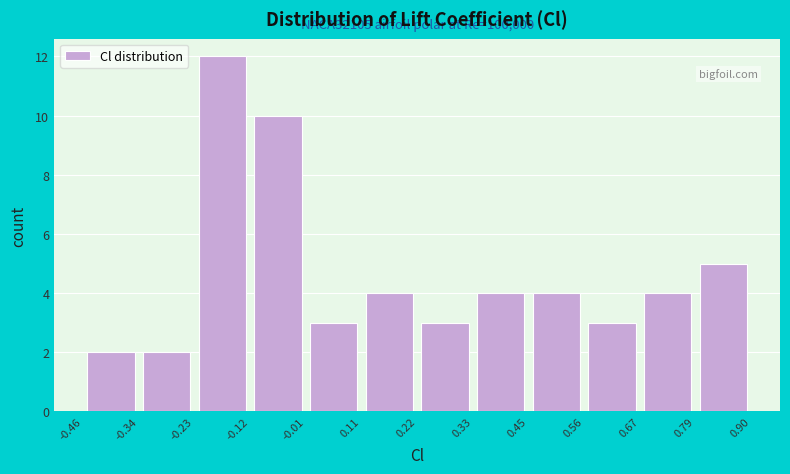

Over which range of the x-axis is the bar tallest?

-0.23 to -0.12